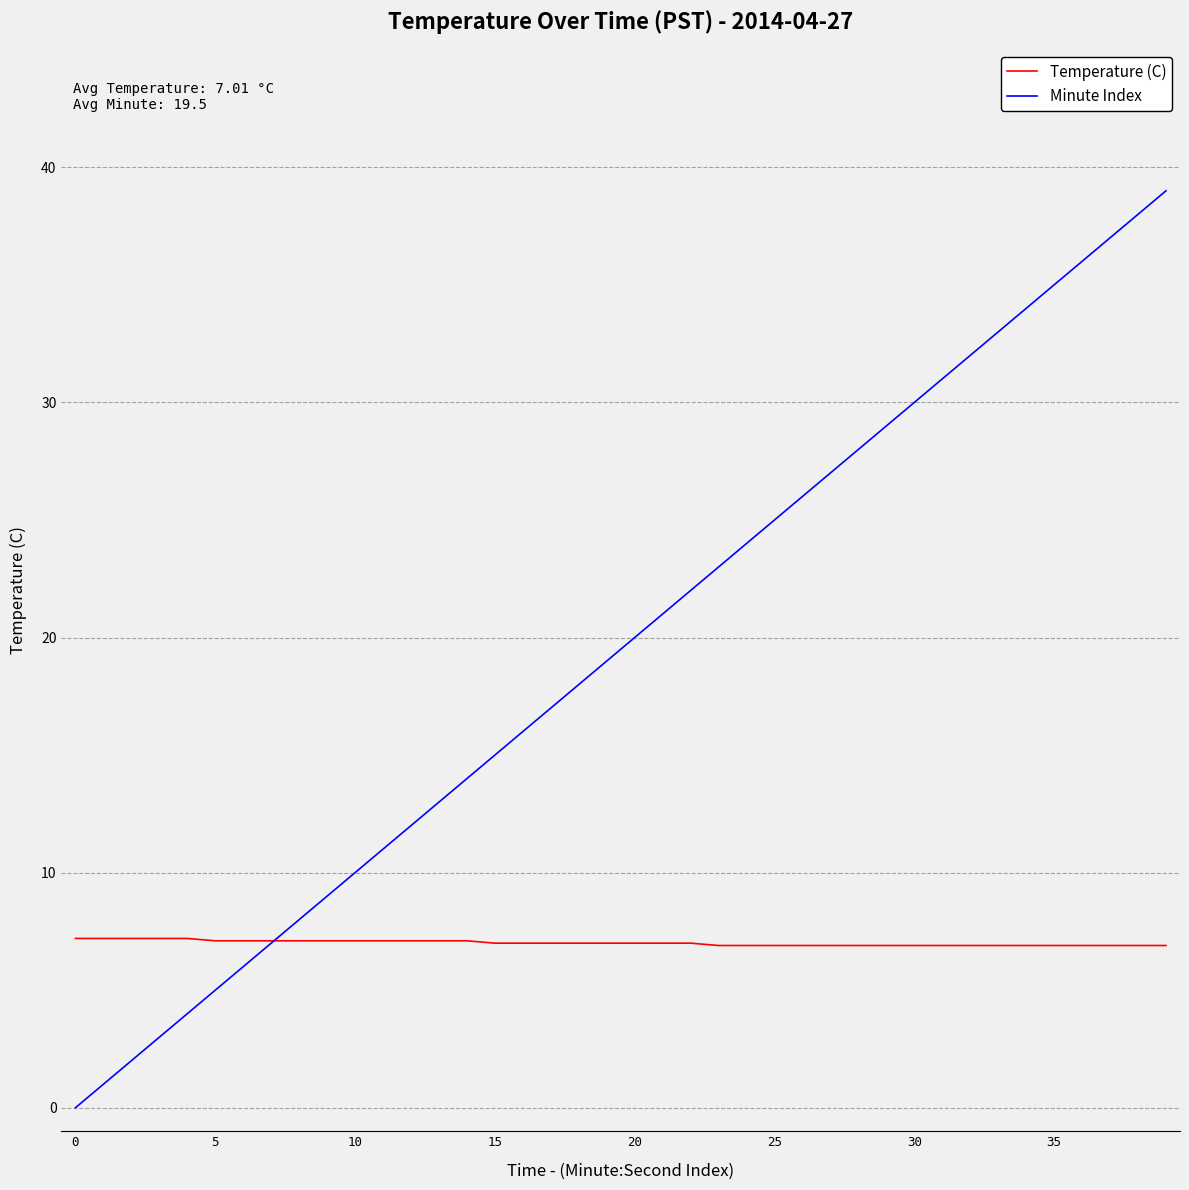

Which series has the largest total across all categories?

Minute Index